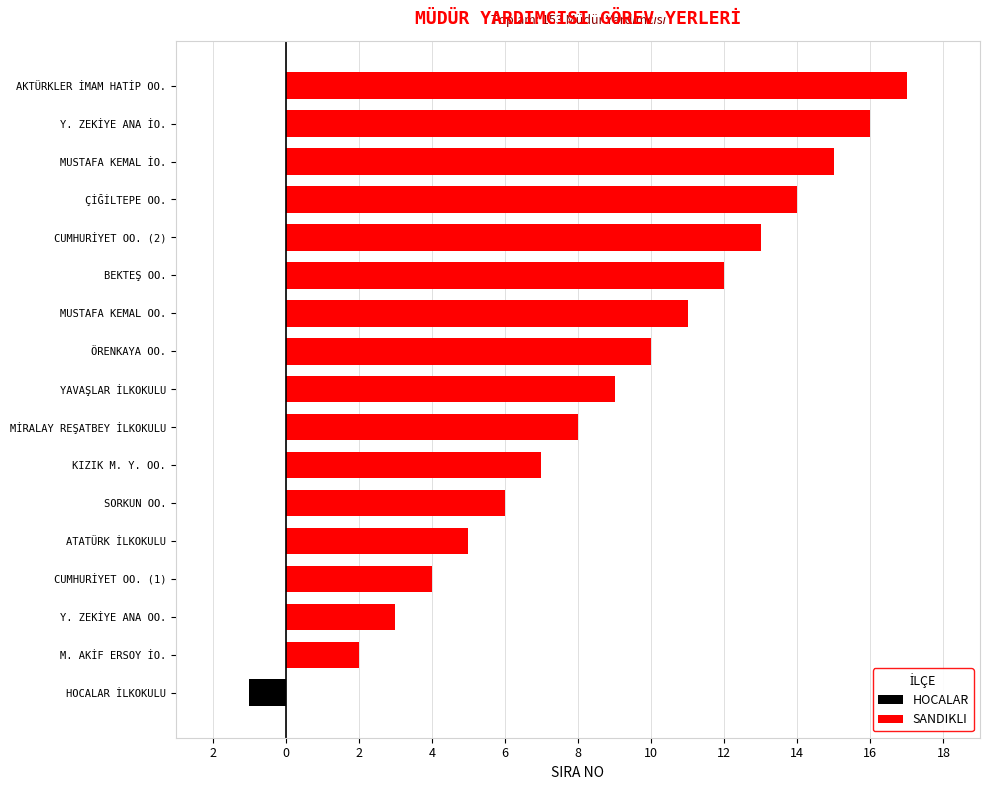

List the series in order of their peak value, highest first.

SANDIKLI, HOCALAR